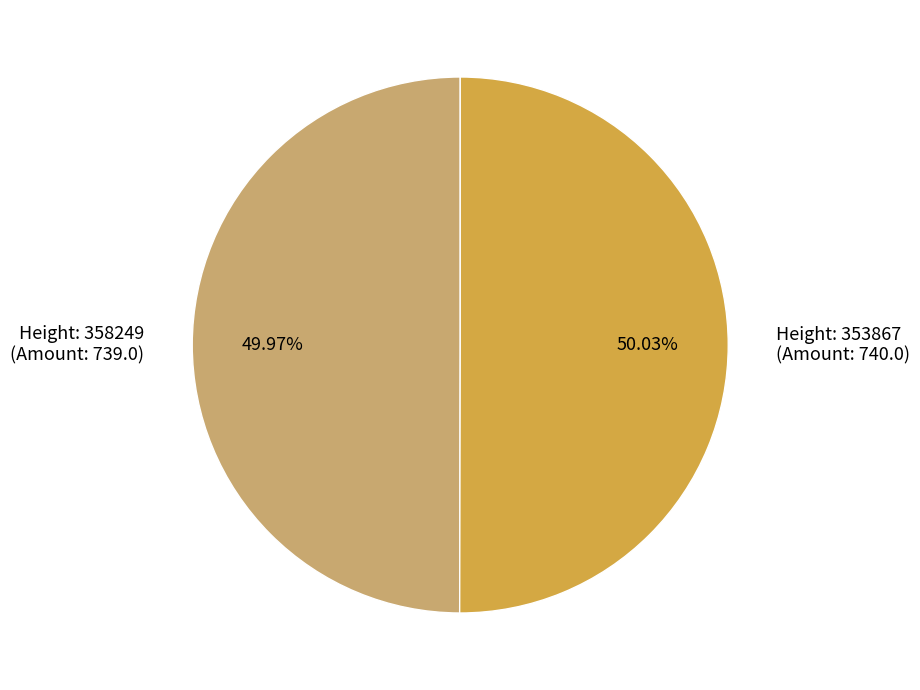

Approximately how many times larger is the value at Height: 358249 (Amount: 739.0) compared to Height: 353867 (Amount: 740.0)?

1.0